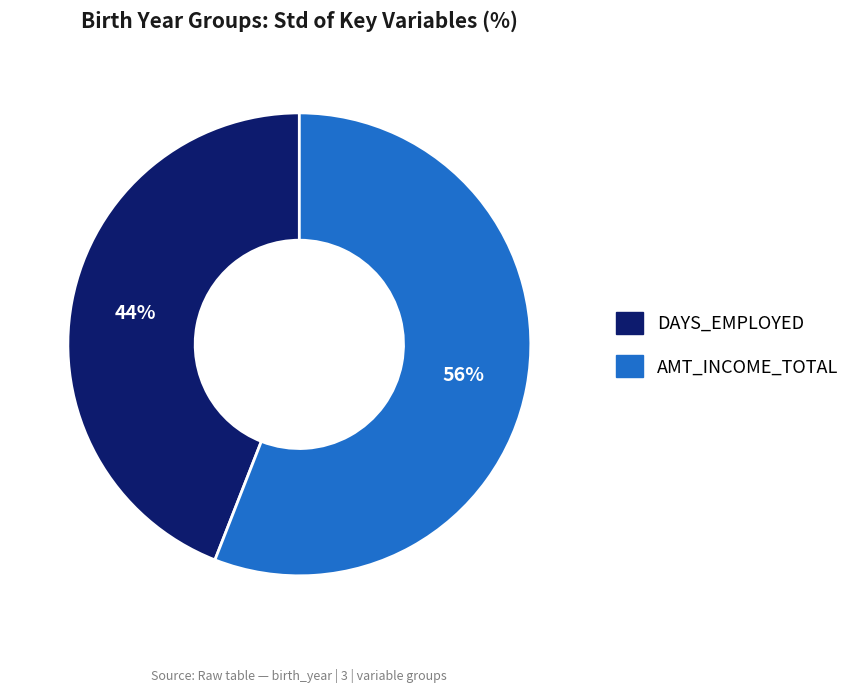

Is it true that DAYS_EMPLOYED is 59% of the pie?

False